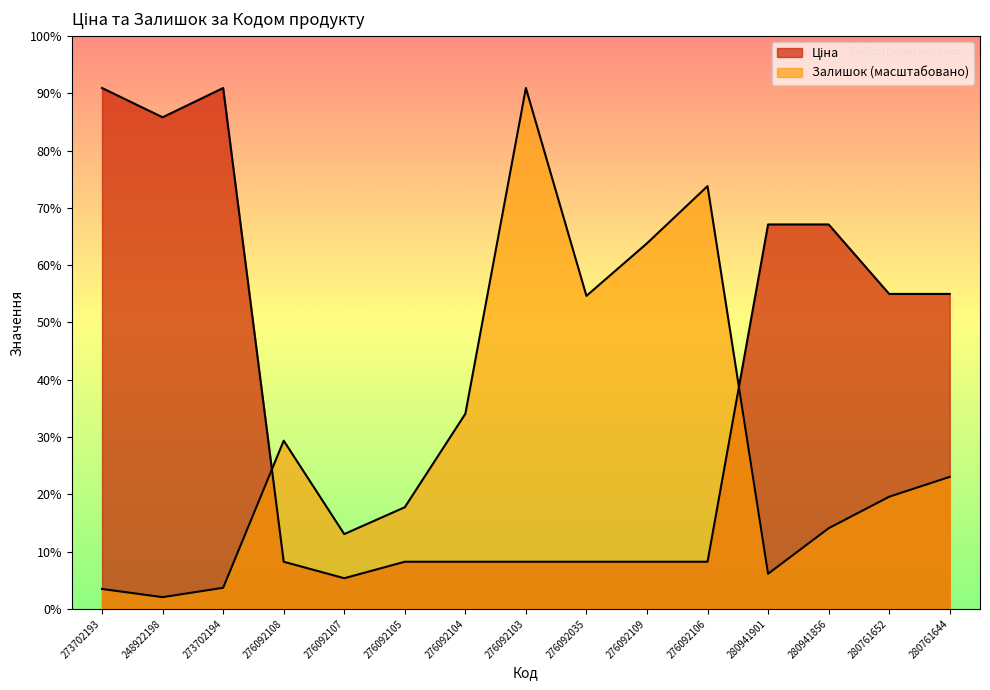

How many series are shown in this chart?

2